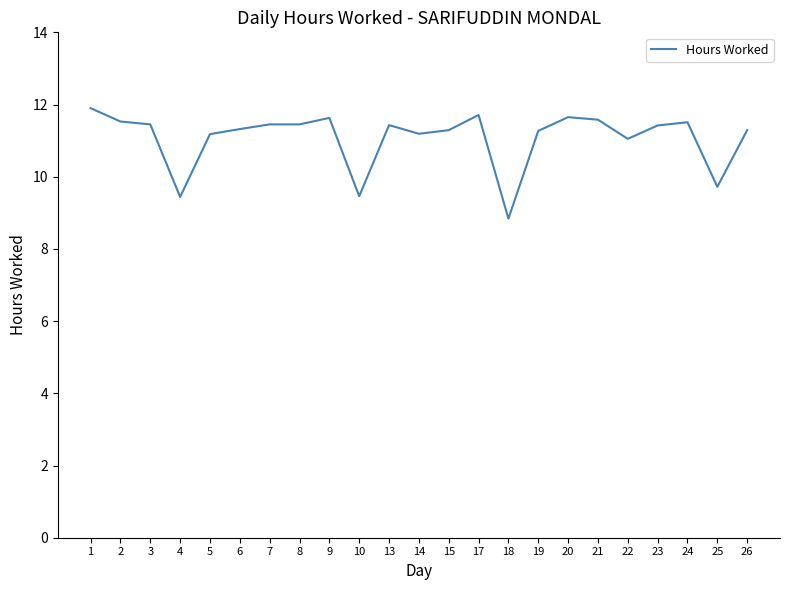

How many series are shown in this chart?

1